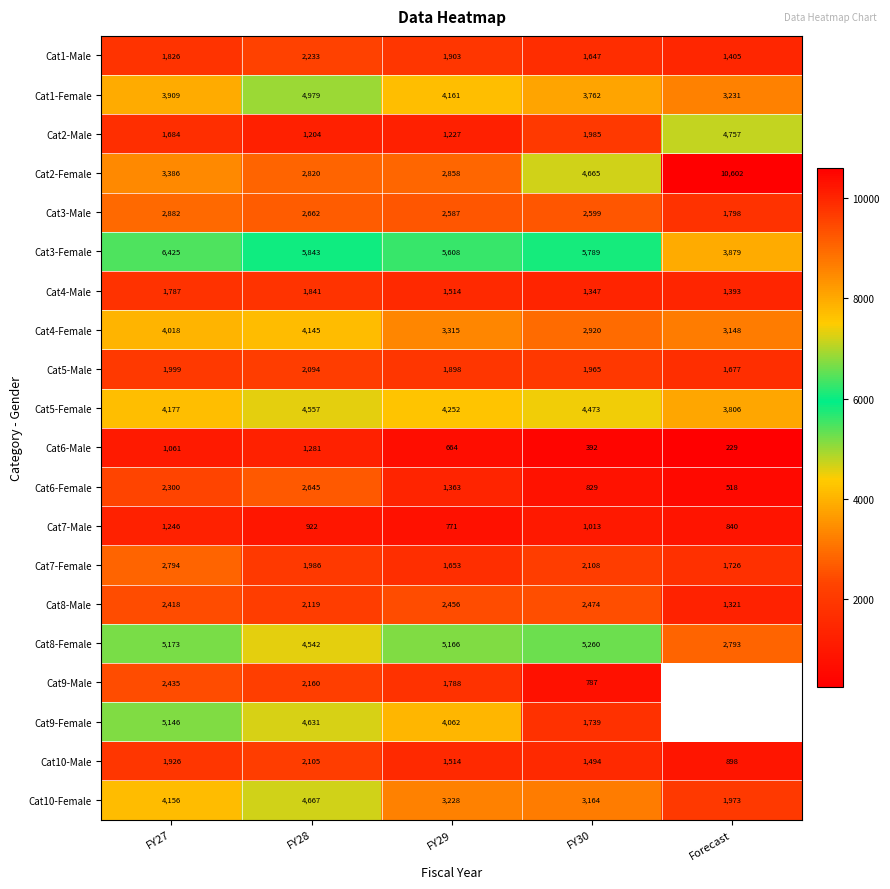

How many distinct data groups are displayed?

20